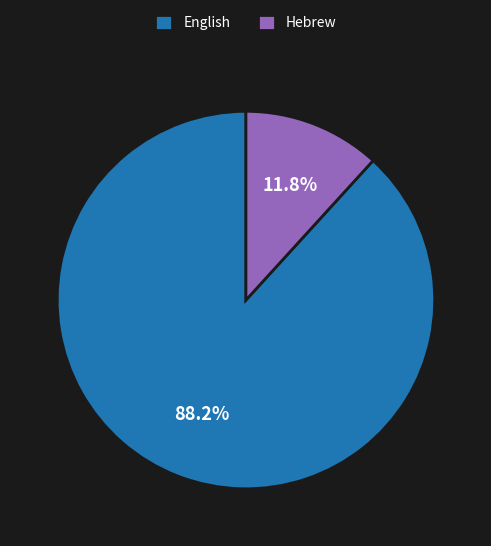

True or false: Hebrew accounts for 12% of the total.

True